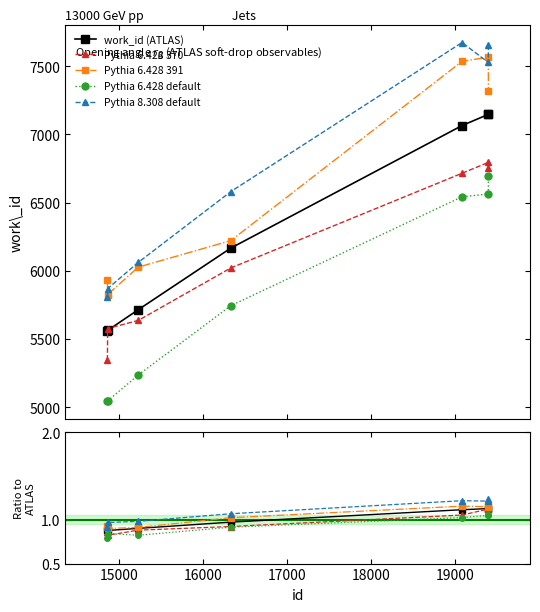

What is the smallest value displayed?

0.8